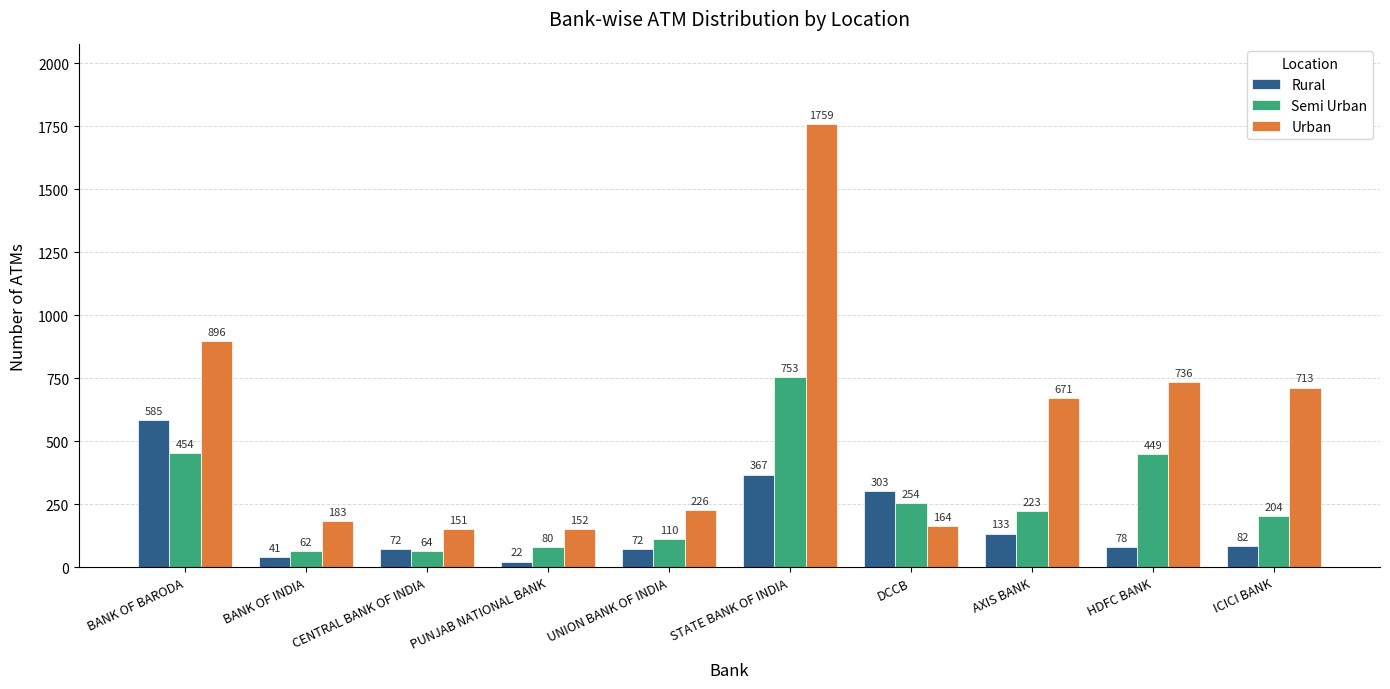

How many bars are there in each group?

3